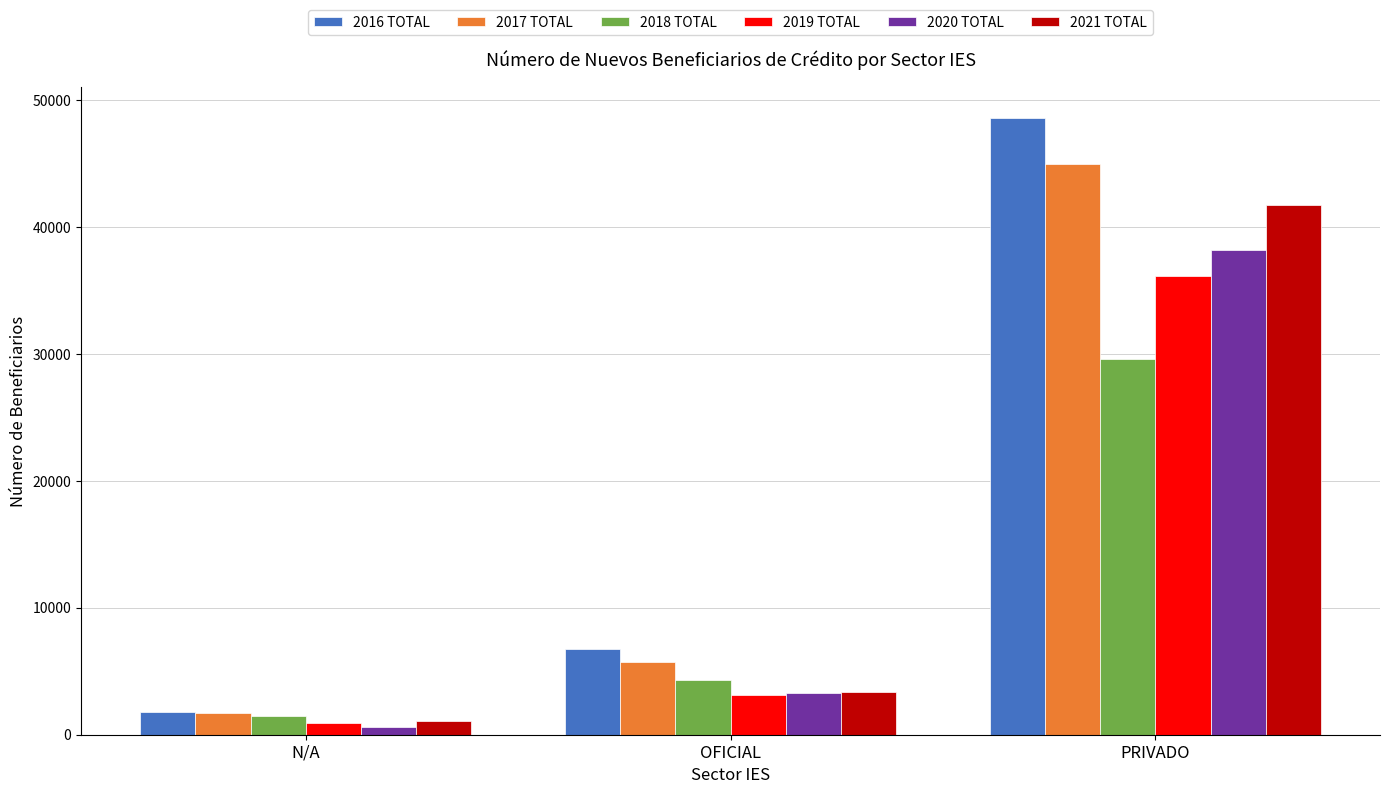

What is the spread (max minus min) of values at PRIVADO?

19014